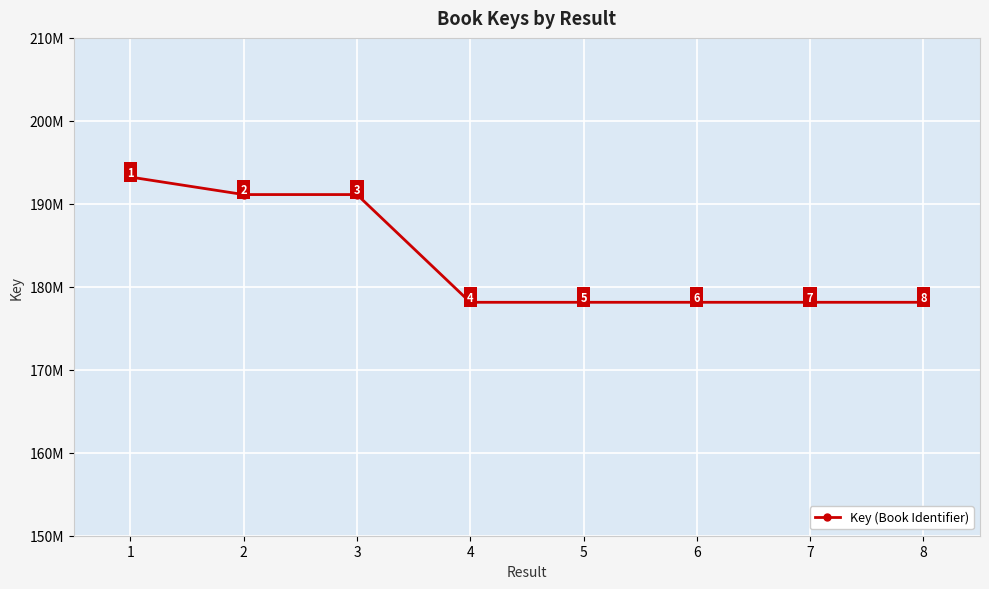

Does the chart have visible grid lines?

Yes